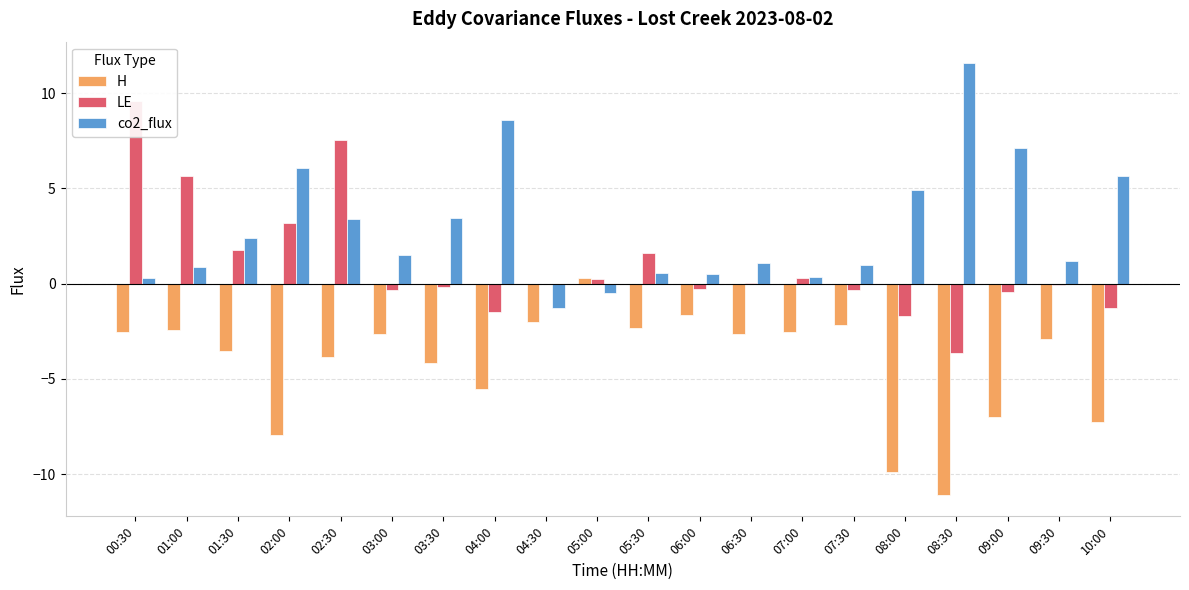

Reading left to right, list all the values displayed in this chart.

H: -2.5	-2.4	-3.5	-8.0	-3.8	-2.6	-4.2	-5.5	-2.0	0.3	-2.3	-1.6	-2.6	-2.5	-2.1	-9.9	-11.1	-7.0	-2.9	-7.3
LE: 9.6	5.7	1.8	3.2	7.5	-0.3	-0.2	-1.5	-0.0	0.2	1.6	-0.3	0.0	0.3	-0.3	-1.7	-3.6	-0.4	-0.1	-1.3
co2_flux: 0.3	0.9	2.4	6.1	3.4	1.5	3.5	8.6	-1.3	-0.5	0.6	0.5	1.1	0.4	1.0	4.9	11.6	7.1	1.2	5.7